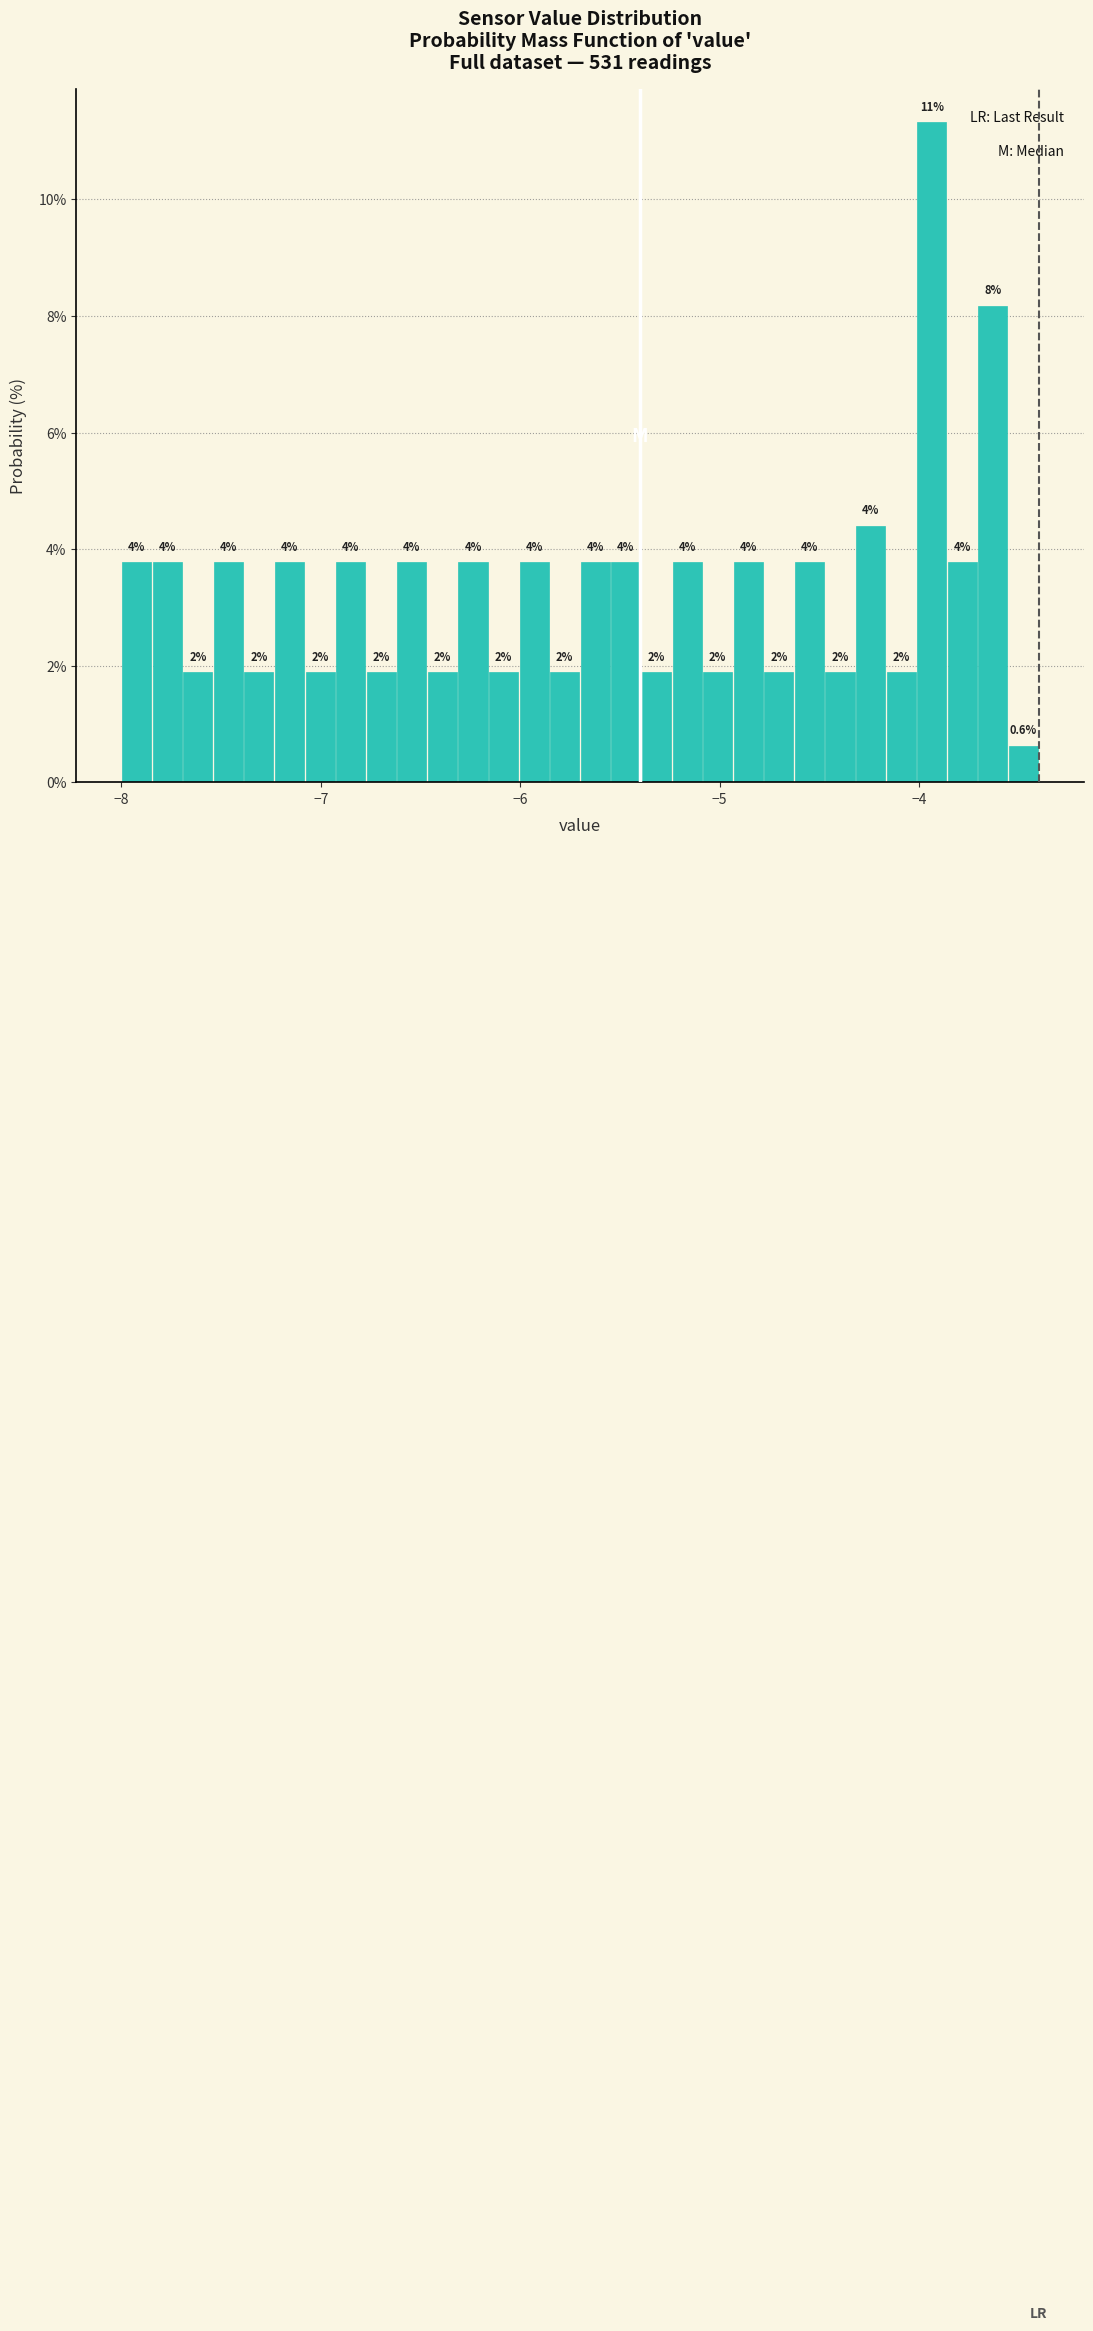

Read against the x-axis, roughly where is the centre of the tallest bar?

-3.9